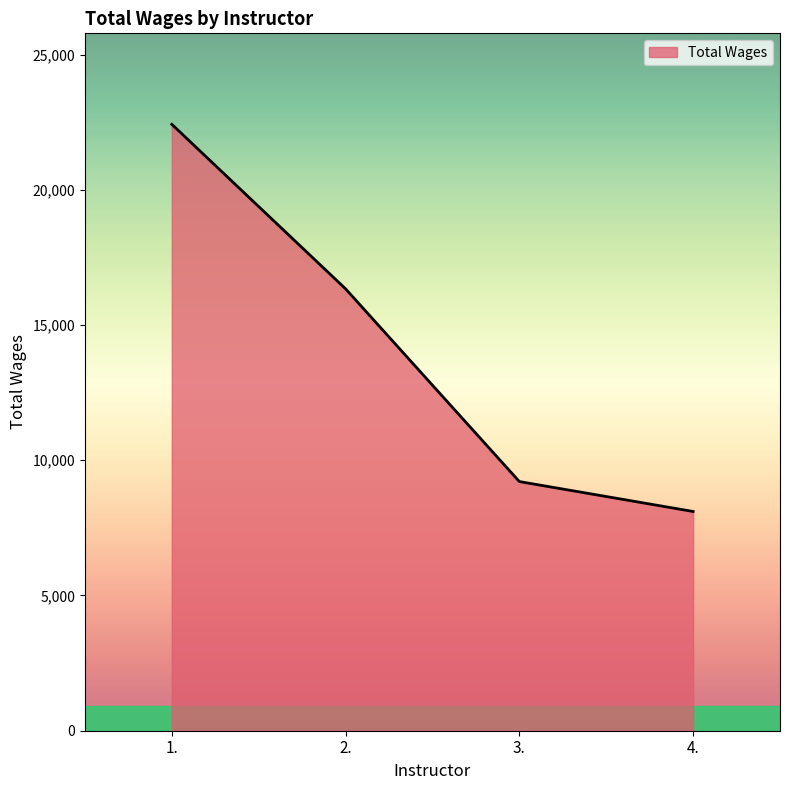

What is the difference between the maximum and minimum values?

14315